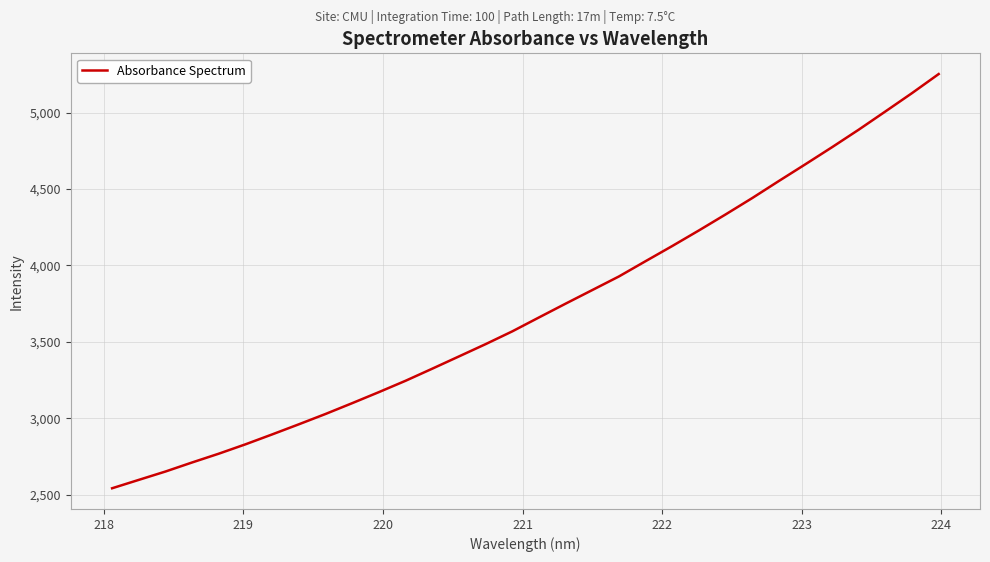

How many values exceed 3659?

16